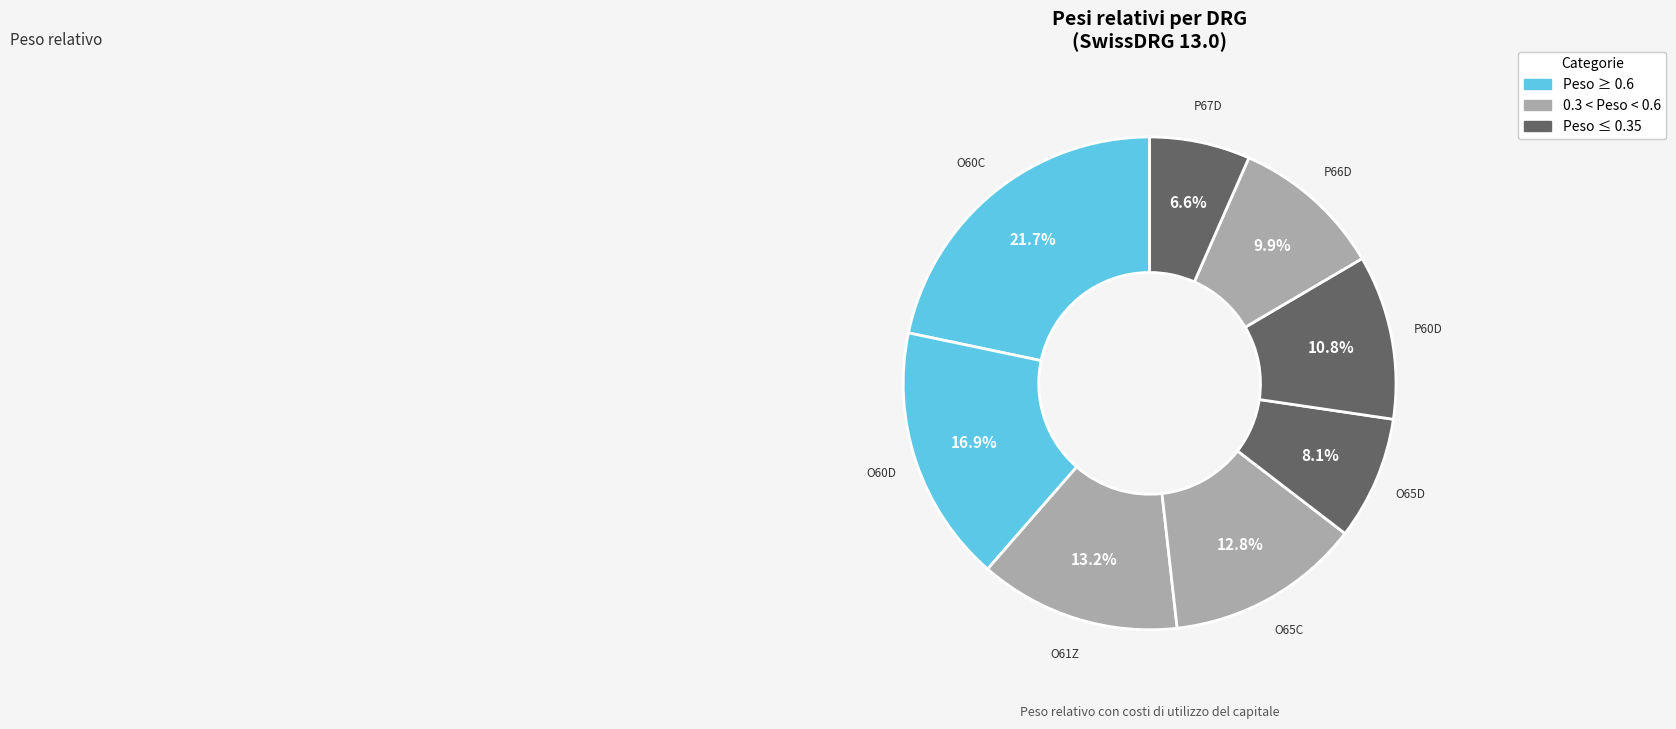

Which slice is the smallest?

P67D